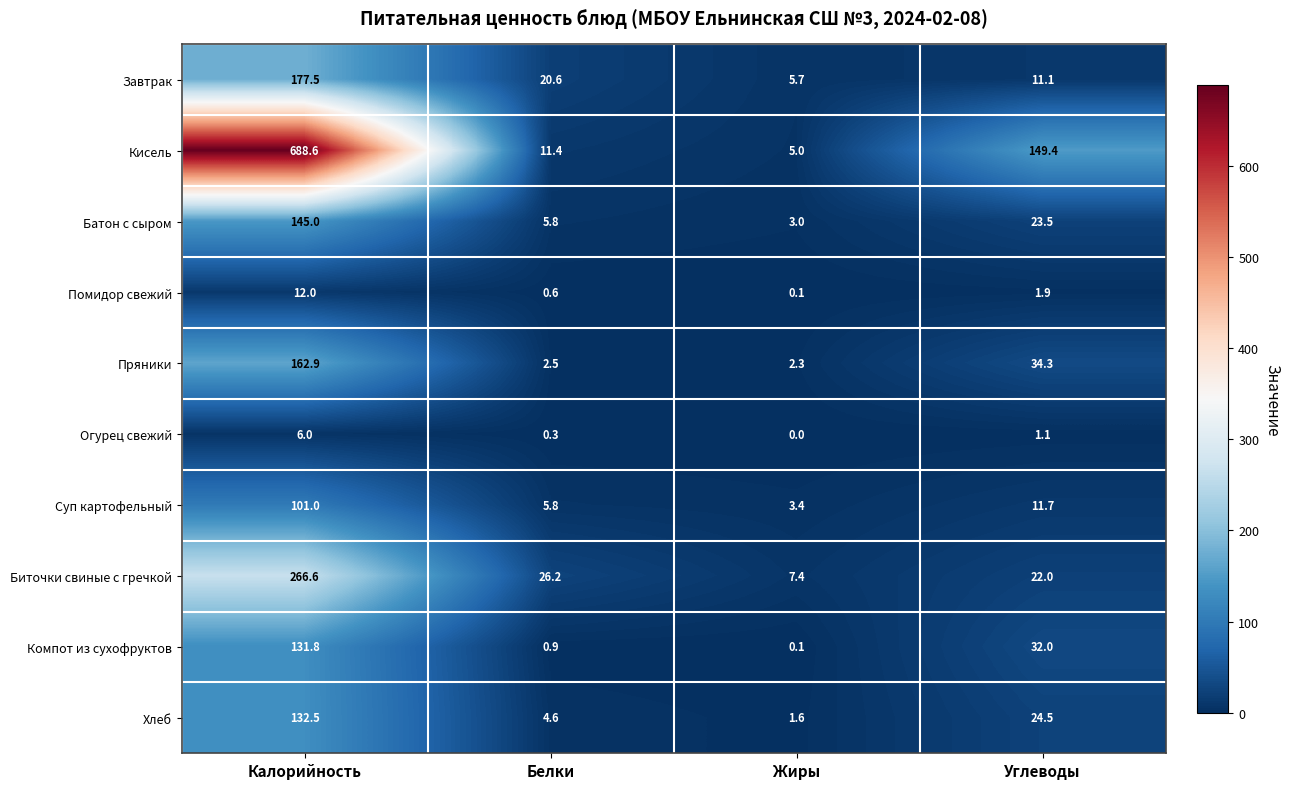

The Компот из сухофруктов series shows 131.8 at Калорийность. True or false?

True